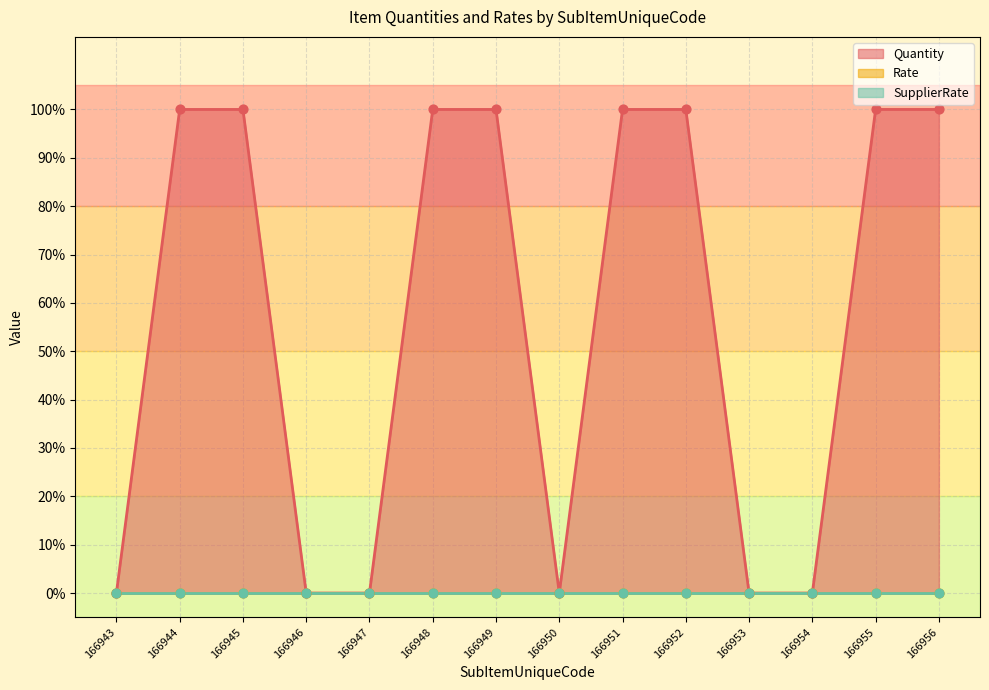

Is the value of Quantity at 166955 greater than the value of SupplierRate at 166946?

Yes